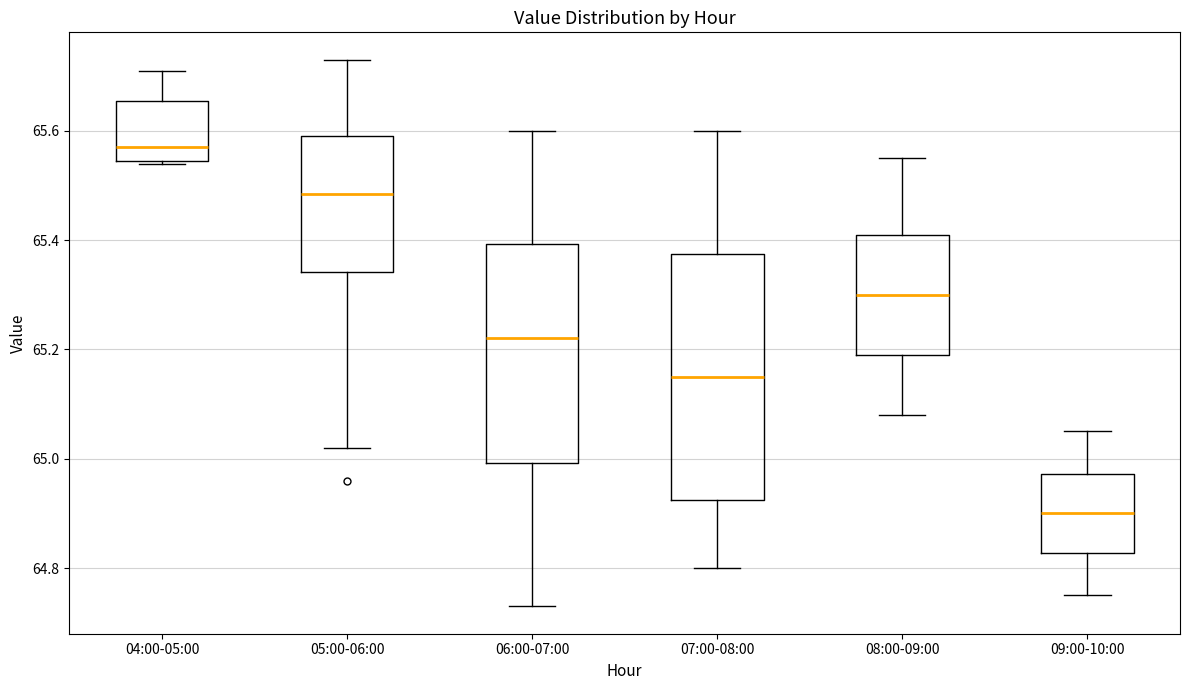

Which box has the highest median line?

04:00-05:00